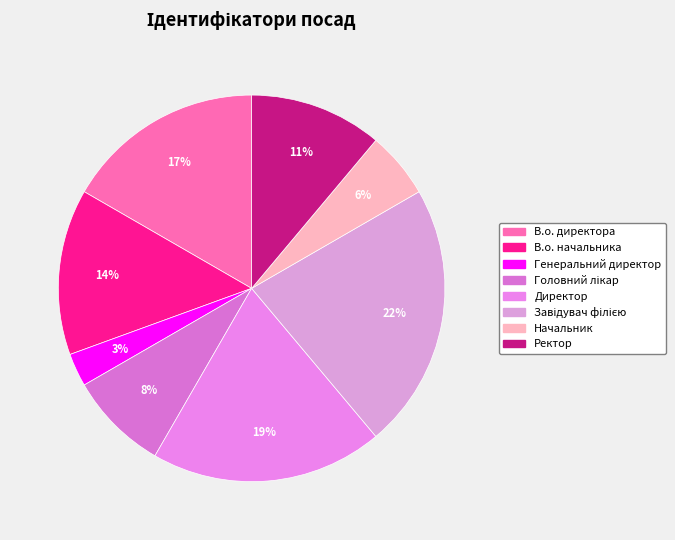

What percentage do Директор and В.о. директора together represent?

36.1%